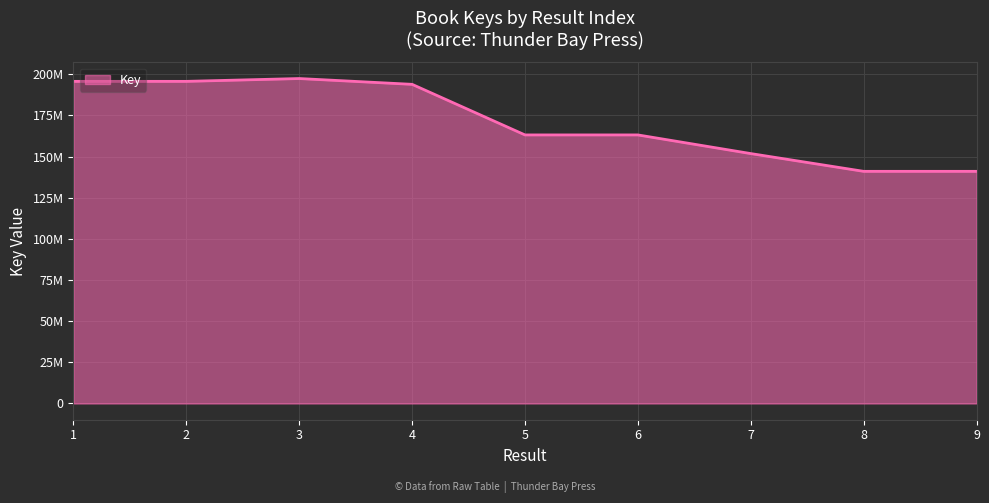

What is the value of the 9th point from the left?

141028917